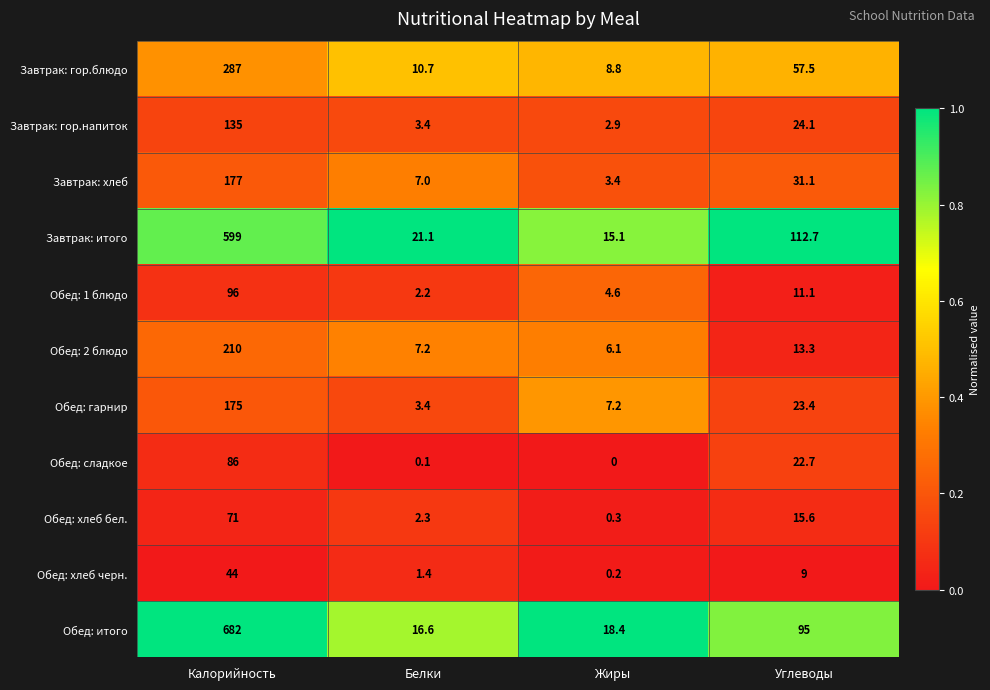

Which series has the largest range (max minus min)?

Обед: итого